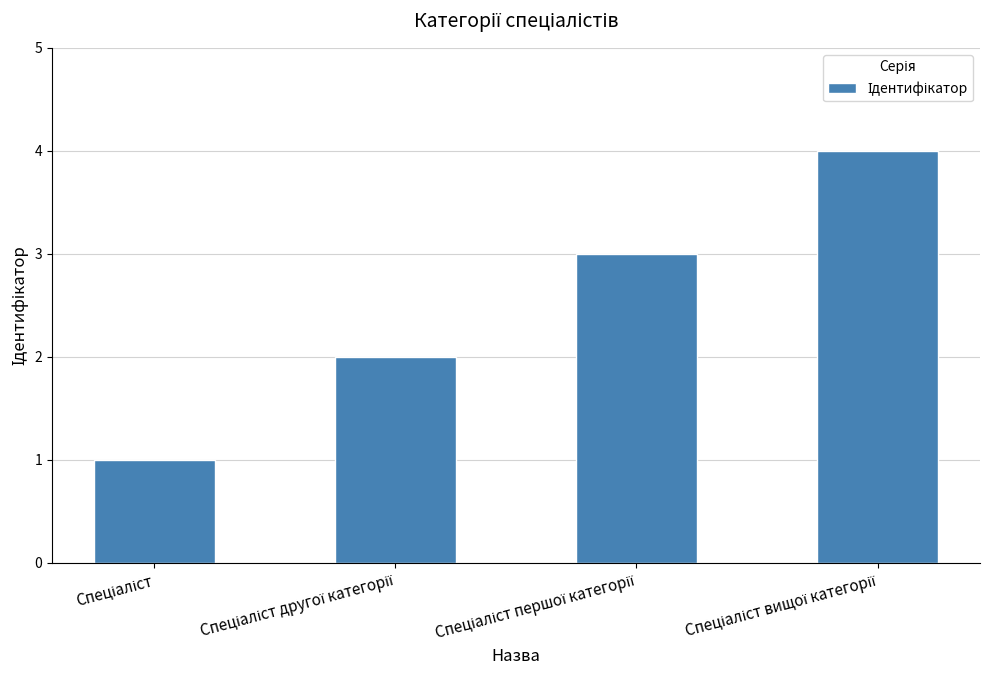

What is the difference between the maximum and minimum values?

3